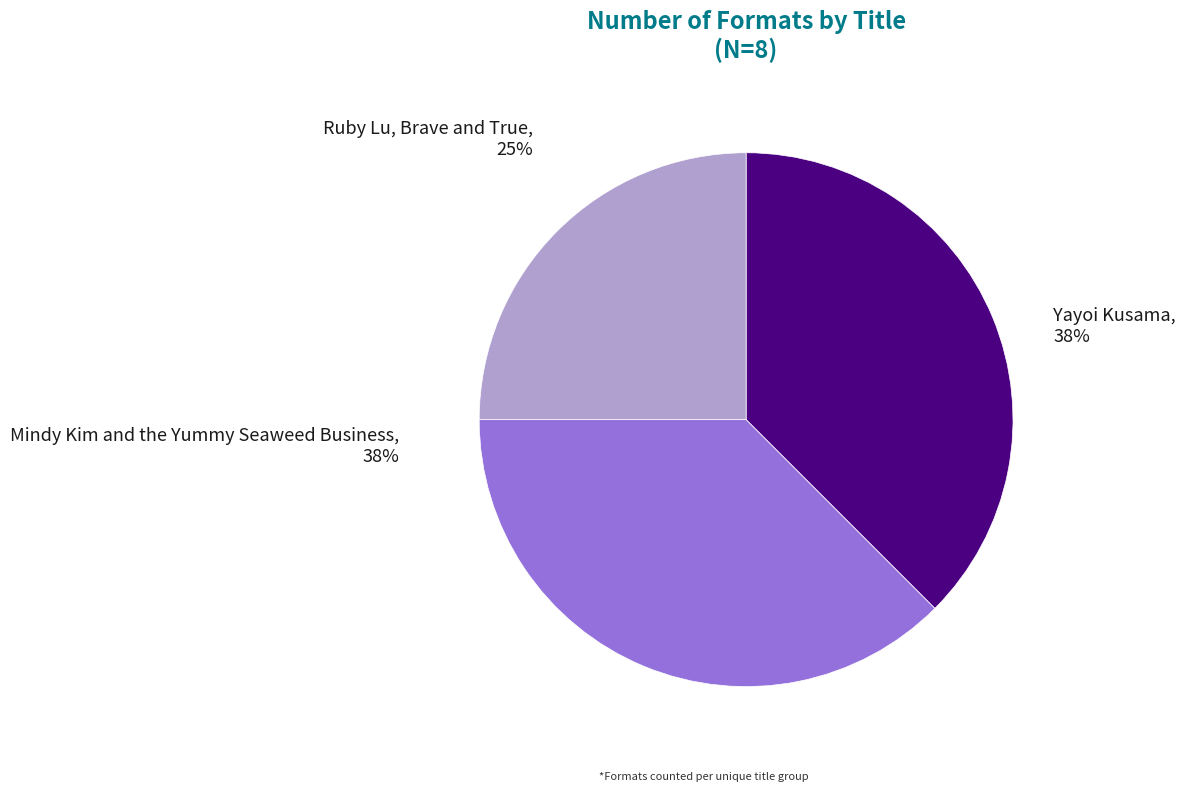

Rank the categories by value from lowest to highest.

Ruby Lu, Brave and True, Yayoi Kusama, Mindy Kim and the Yummy Seaweed Business